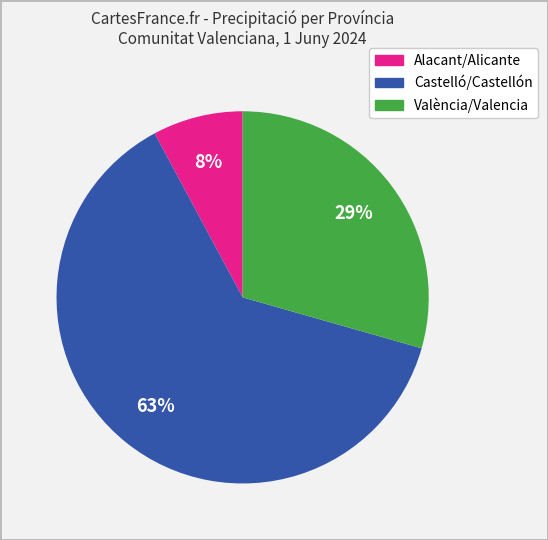

Is there a majority slice in this chart?

Yes